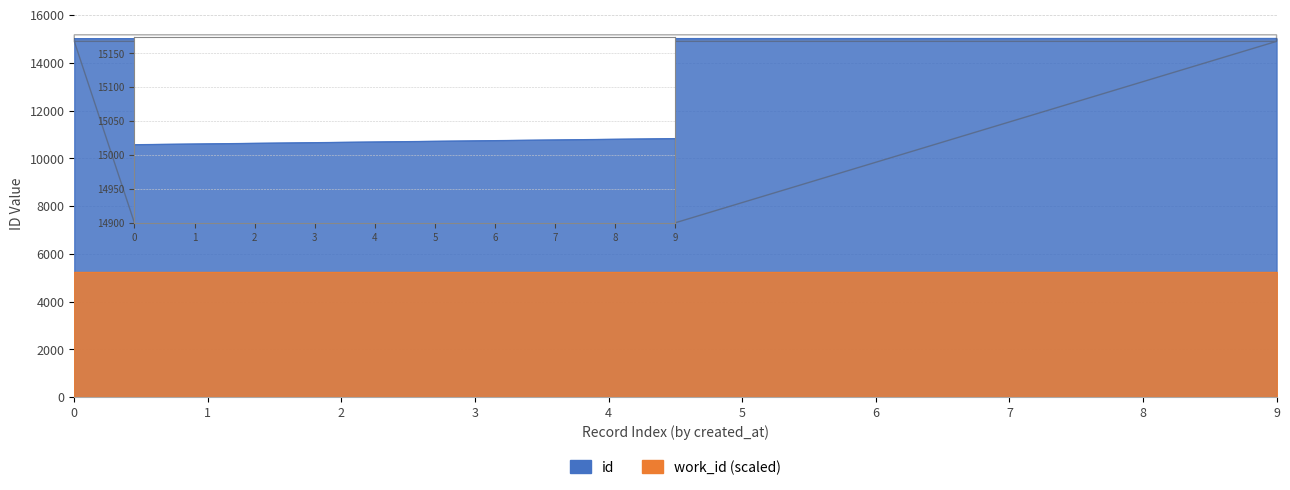

What is the maximum value shown in the chart?

15024